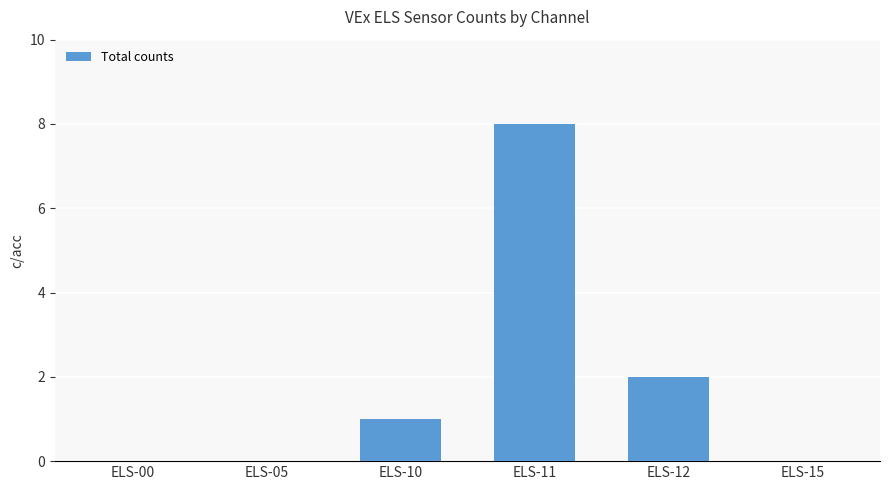

Reading left to right, transcribe all the data shown in this chart.

ELS-00=0	ELS-05=0	ELS-10=1	ELS-11=8	ELS-12=2	ELS-15=0